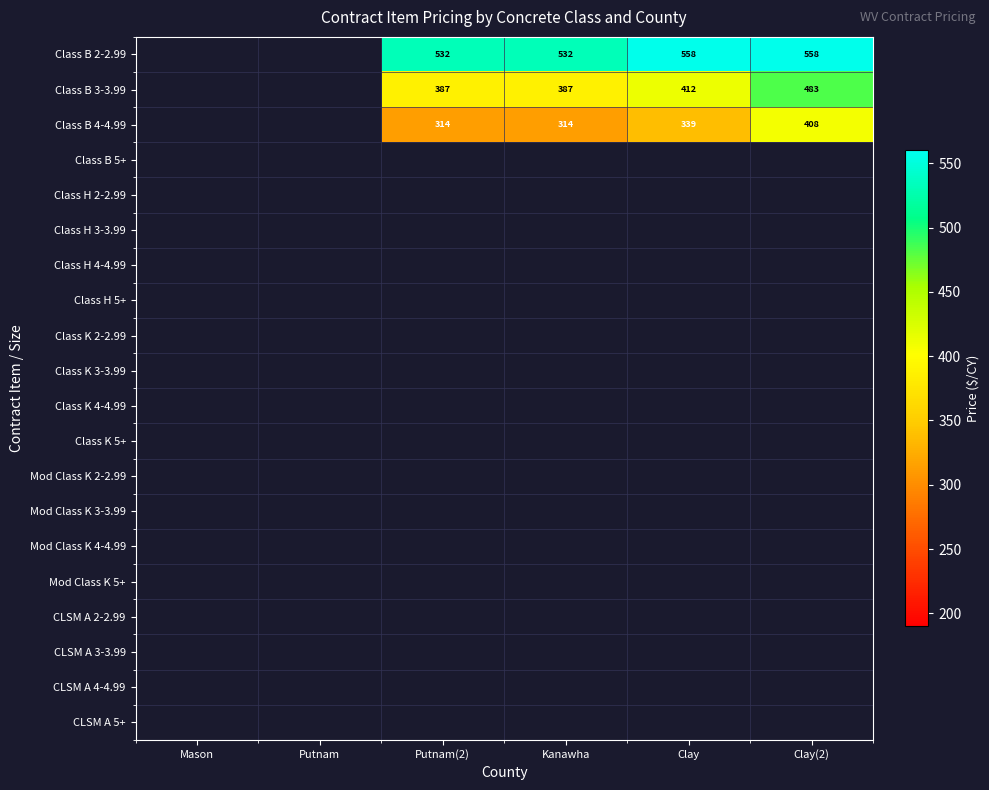

True or false: Class B 2-2.99 has a value of 351.1 at Putnam(2).

False